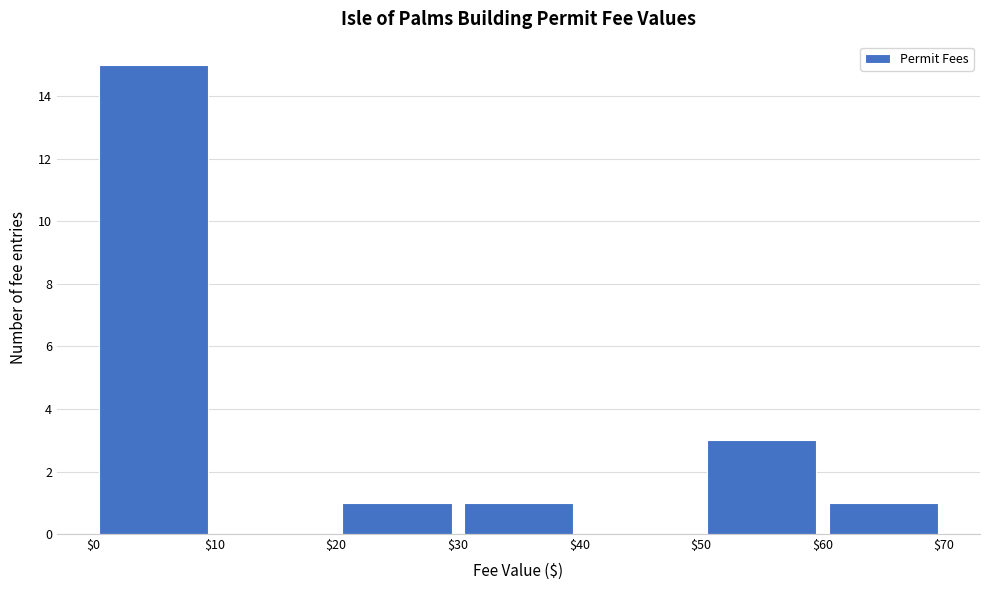

Over which range of the x-axis is the bar tallest?

$0 to $10